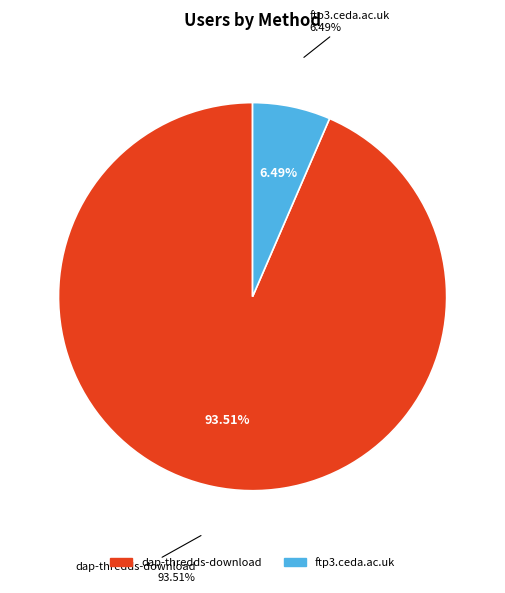

Which category has the biggest portion of the pie?

dap-thredds-download